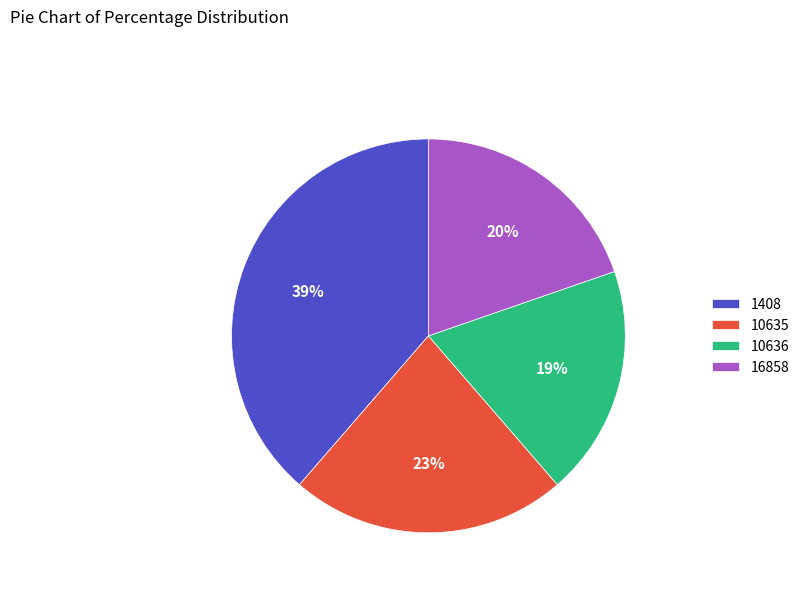

How many slices are in this pie chart?

4